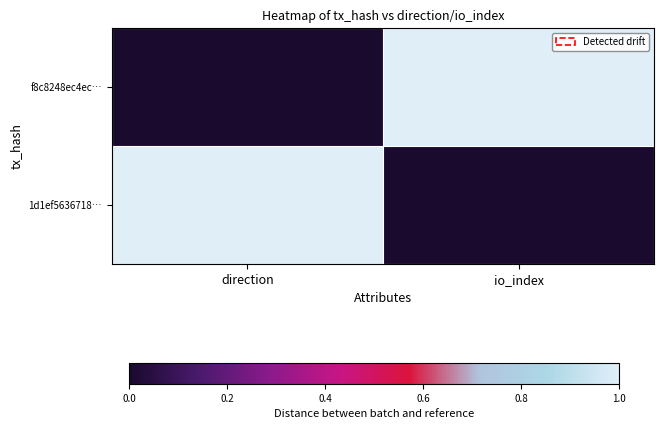

Reading right to left, extract all data points from this chart.

f8c8248ec4ec…: io_index=1	direction=0
1d1ef5636718…: io_index=0	direction=1